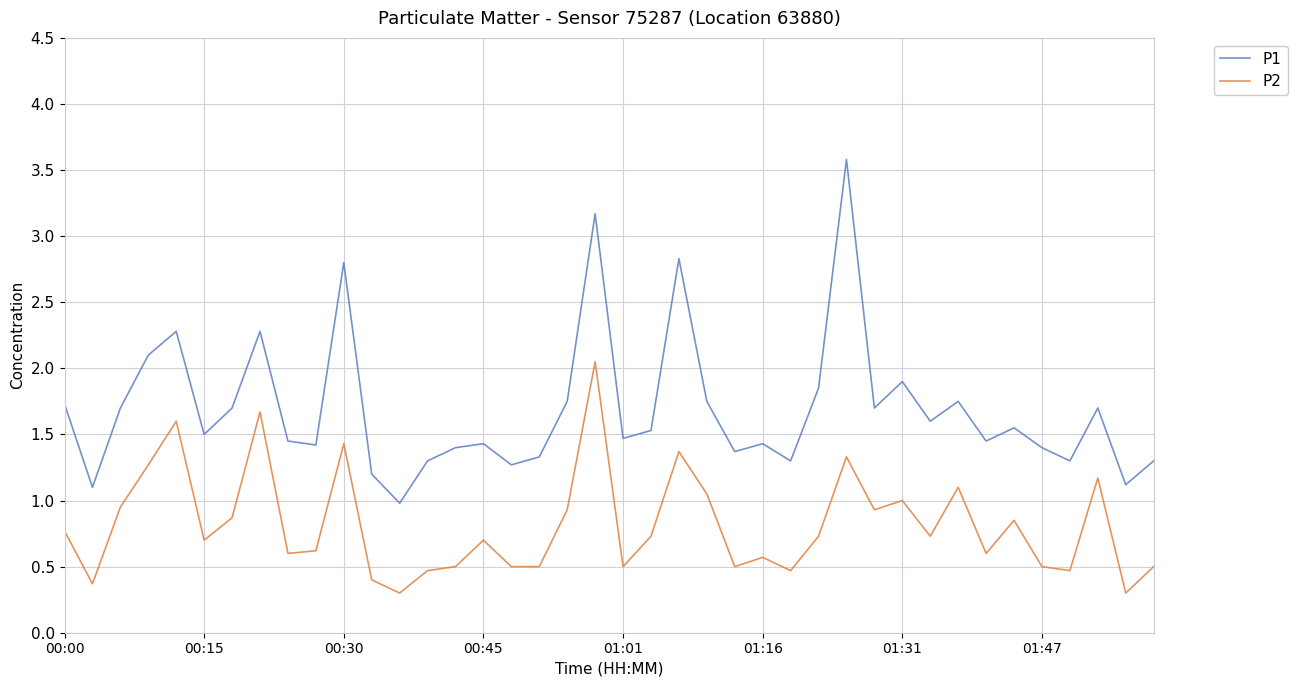

What are all the series names shown in the legend?

P1, P2